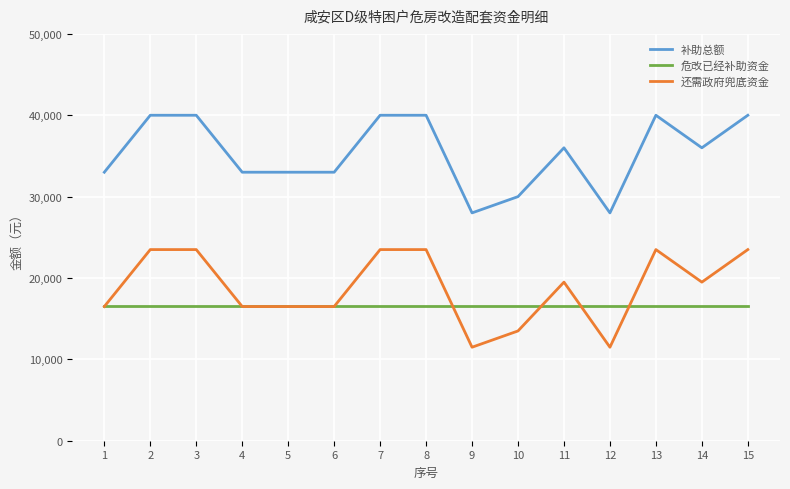

What are all the series names shown in the legend?

补助总额, 危改已经补助资金, 还需政府兜底资金